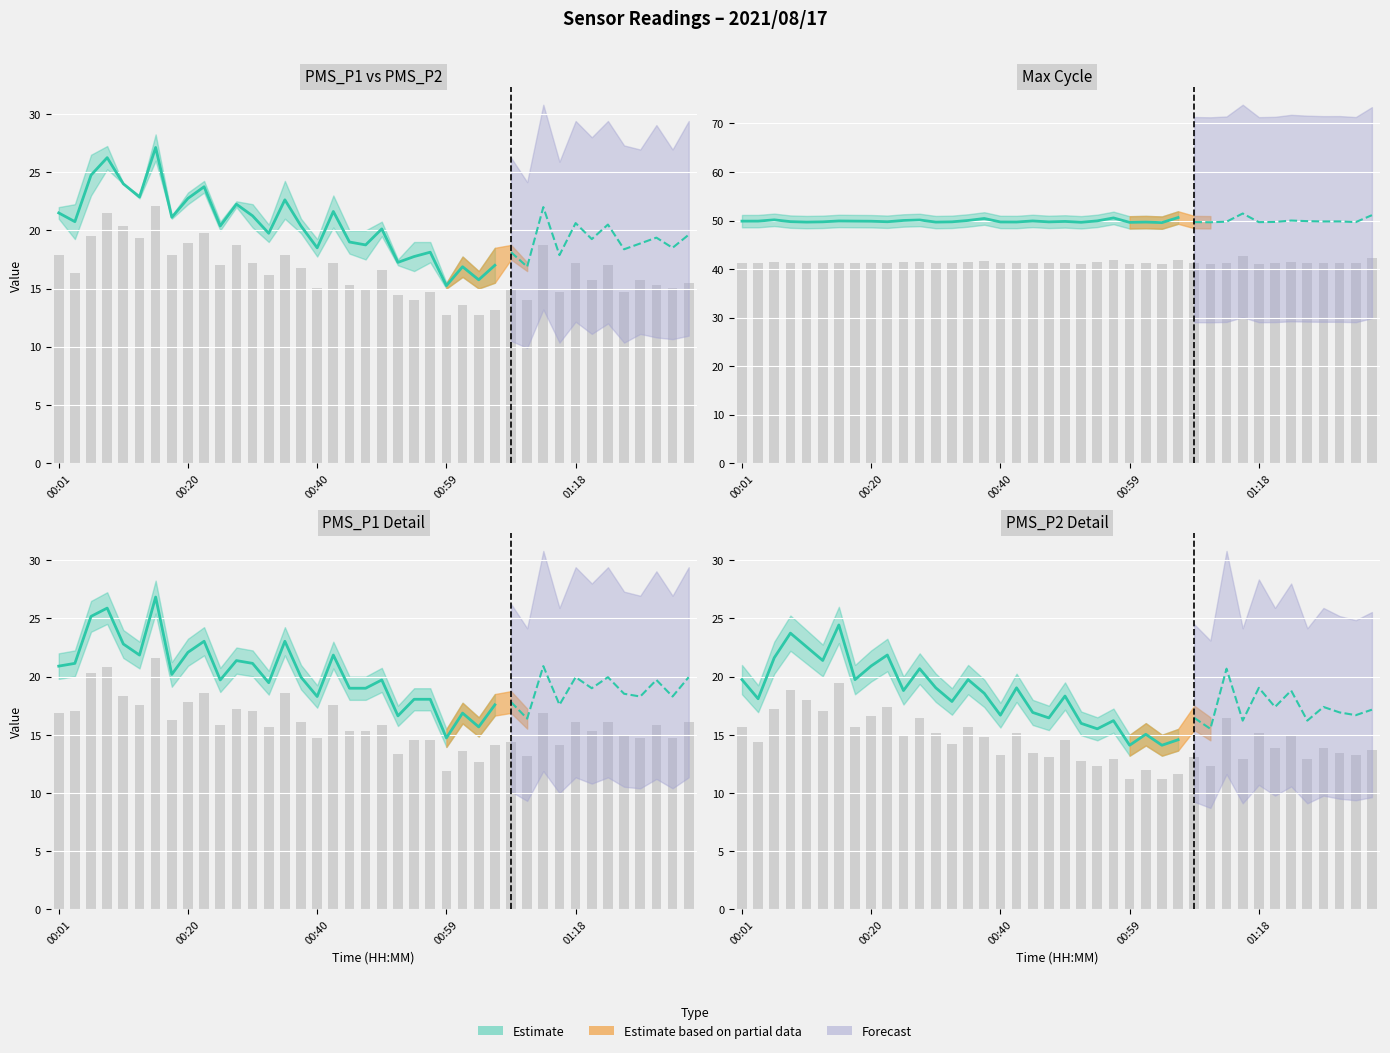

Reading left to right, what are all the values shown in this chart?

PMS_P1: 16.8	17.0	20.3	20.8	18.4	17.6	21.6	16.3	17.8	18.6	15.9	17.2	17.0	15.7	18.6	16.1	14.7	17.6	15.3	15.3	15.9	13.4	14.5	14.5	11.9	13.6	12.6	14.2	14.3	13.2	16.8	14.2	16.1	15.3	16.1	14.9	14.7	15.9	14.7	16.1
PMS_P2: 17.8	16.4	19.6	21.5	20.4	19.3	22.1	17.8	18.9	19.8	17.0	18.7	17.2	16.1	17.8	16.8	15.1	17.2	15.3	14.9	16.6	14.4	14.0	14.7	12.8	13.6	12.8	13.2	14.9	14.0	18.7	14.7	17.2	15.7	17.0	14.7	15.7	15.3	15.1	15.5
Max_cycle: 41.3	41.3	41.5	41.2	41.1	41.2	41.3	41.3	41.3	41.2	41.4	41.5	41.1	41.2	41.4	41.8	41.2	41.2	41.3	41.2	41.3	41.1	41.3	41.9	41.1	41.1	41.1	41.9	41.1	41.1	41.2	42.6	41.1	41.2	41.4	41.3	41.2	41.3	41.1	42.3